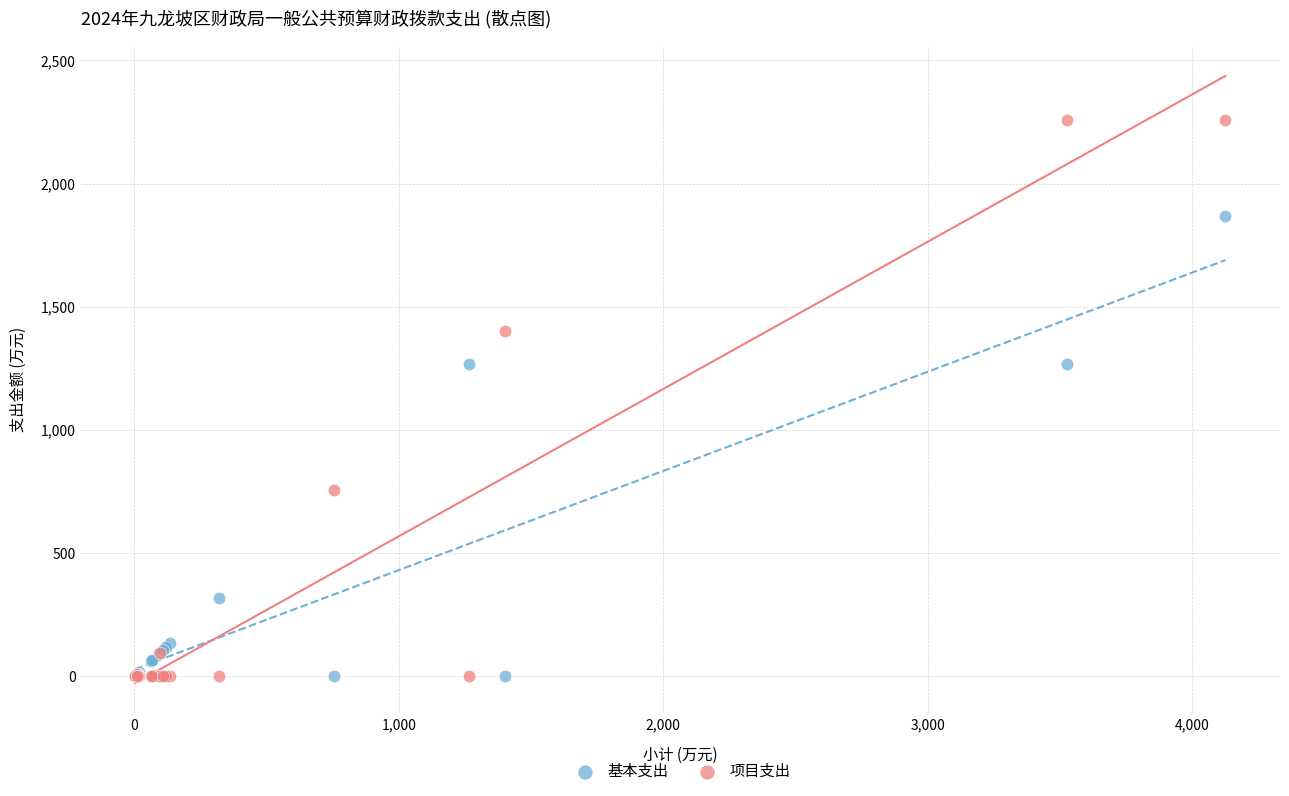

In the 基本支出 series, what Y value is closest to 933?

1265.8